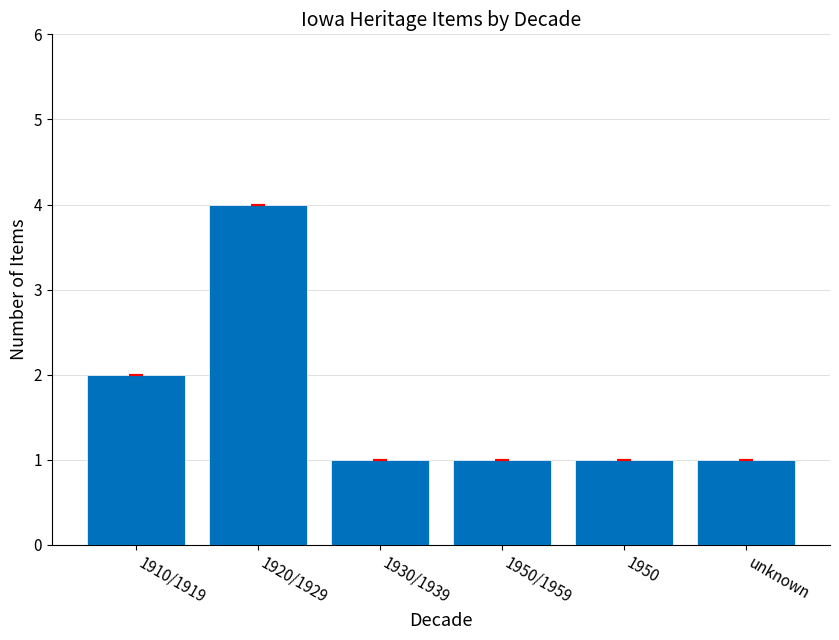

Does the chart contain any negative values?

No